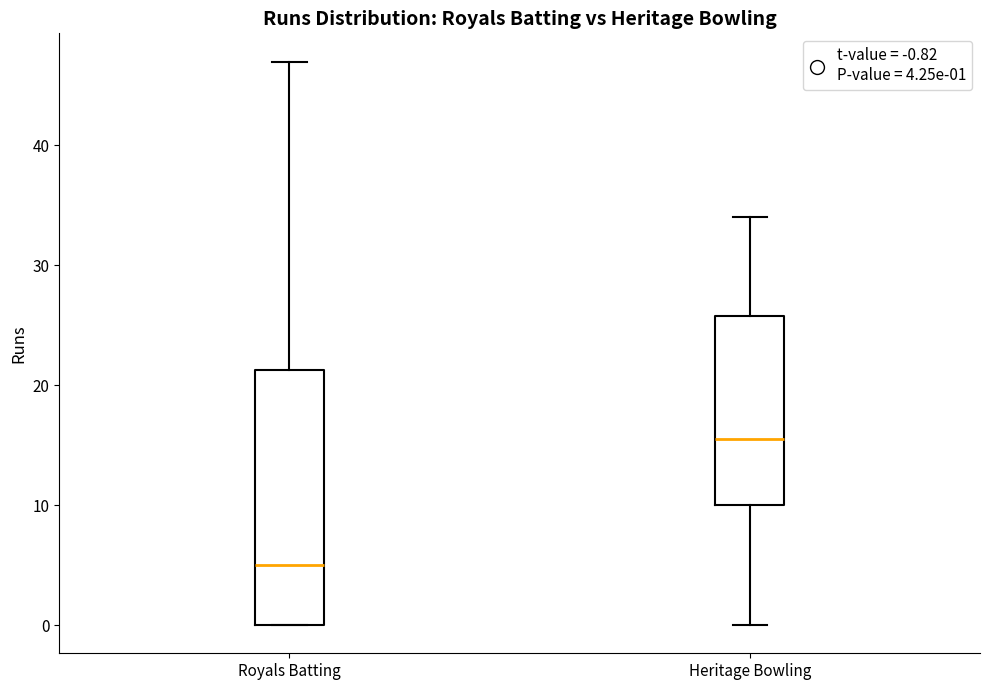

Reading left to right, read every box against the y-axis: the position of its median line, the range the box covers, and the ends of its whiskers. The values are not printed on the chart, so give them approximately, as read against the axis.

Royals Batting: median 5, box 0 to 21, whiskers 0 to 47
Heritage Bowling: median 16, box 10 to 26, whiskers 0 to 34